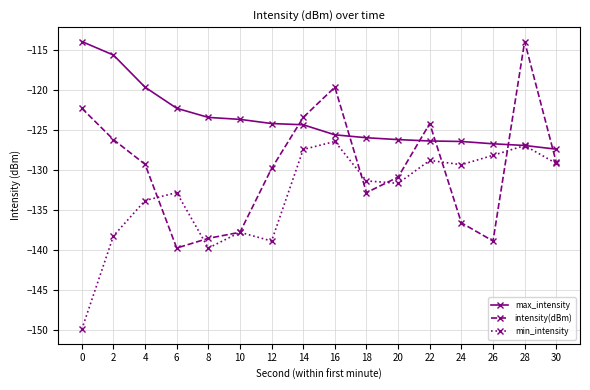

The value of max_intensity at 22 is -126.4. True or false?

True